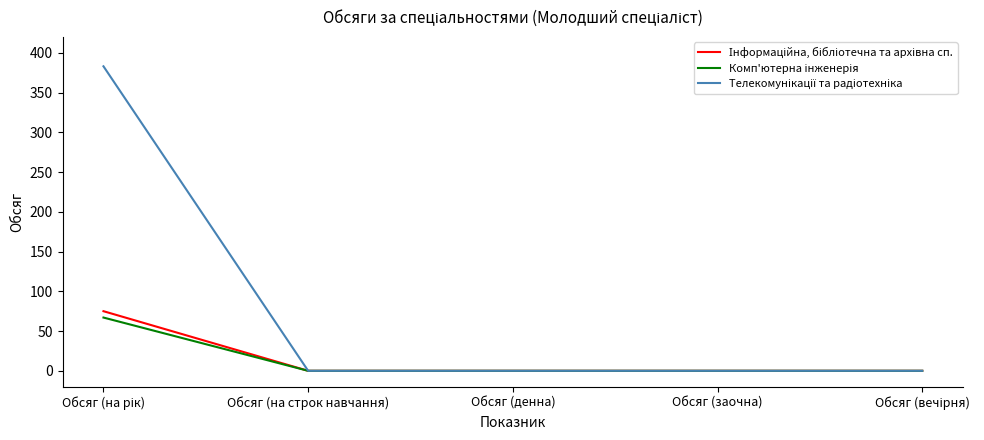

Does the chart display data point markers on the line(s)?

No